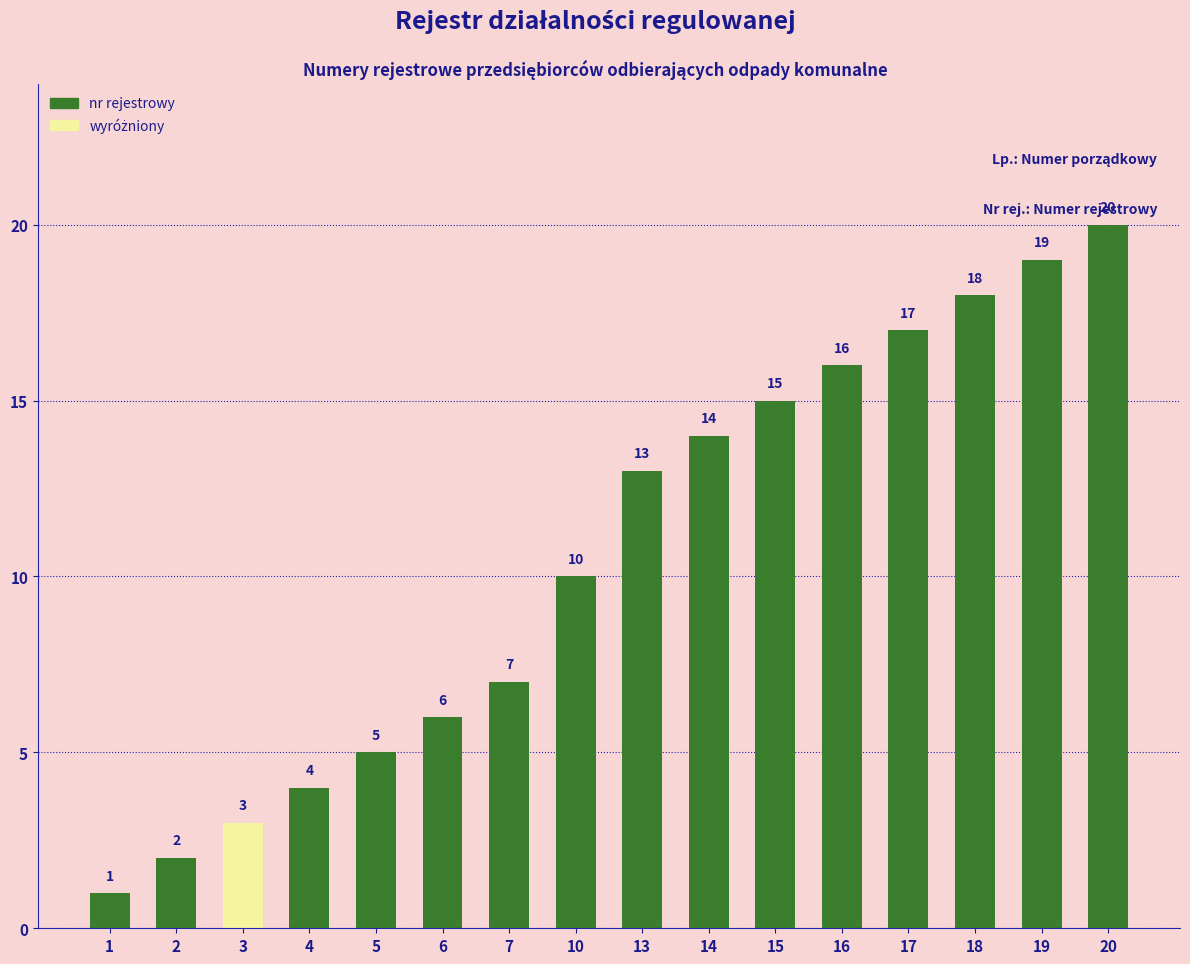

What is the value of the 16th bar from the left?

20